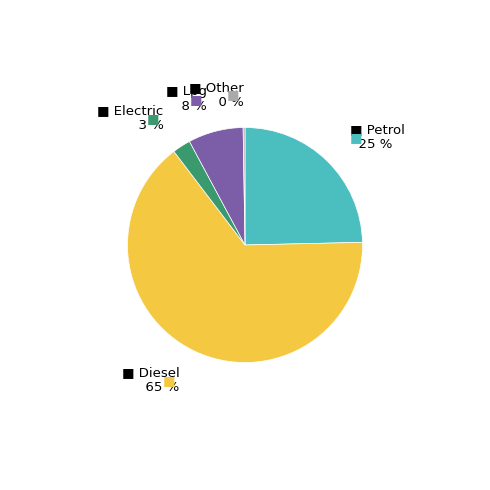

Is there any slice that represents more than half of the pie?

Yes